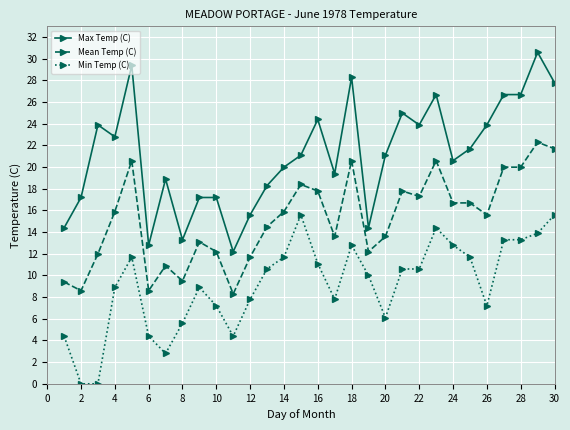

Which series has the largest total across all categories?

Max Temp (C)